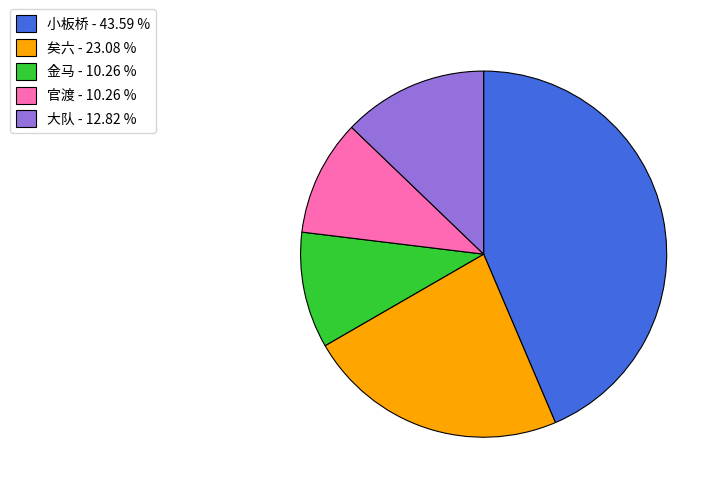

Does any single category account for the majority?

No